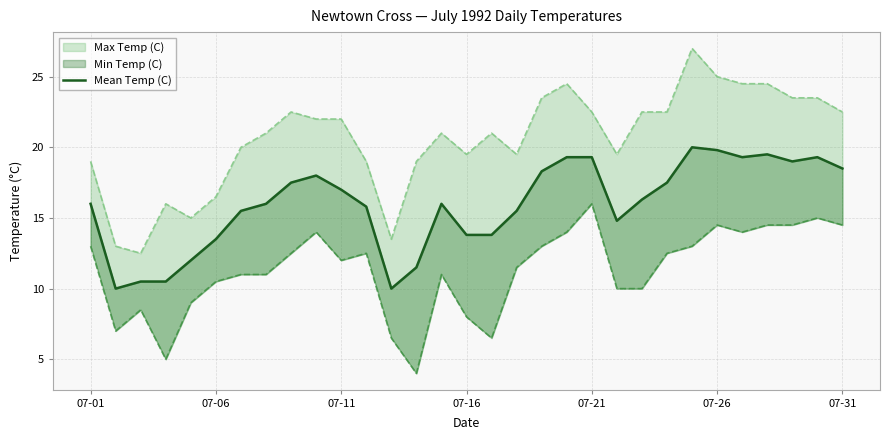

What is the value of the 21st point from the left?

19.3